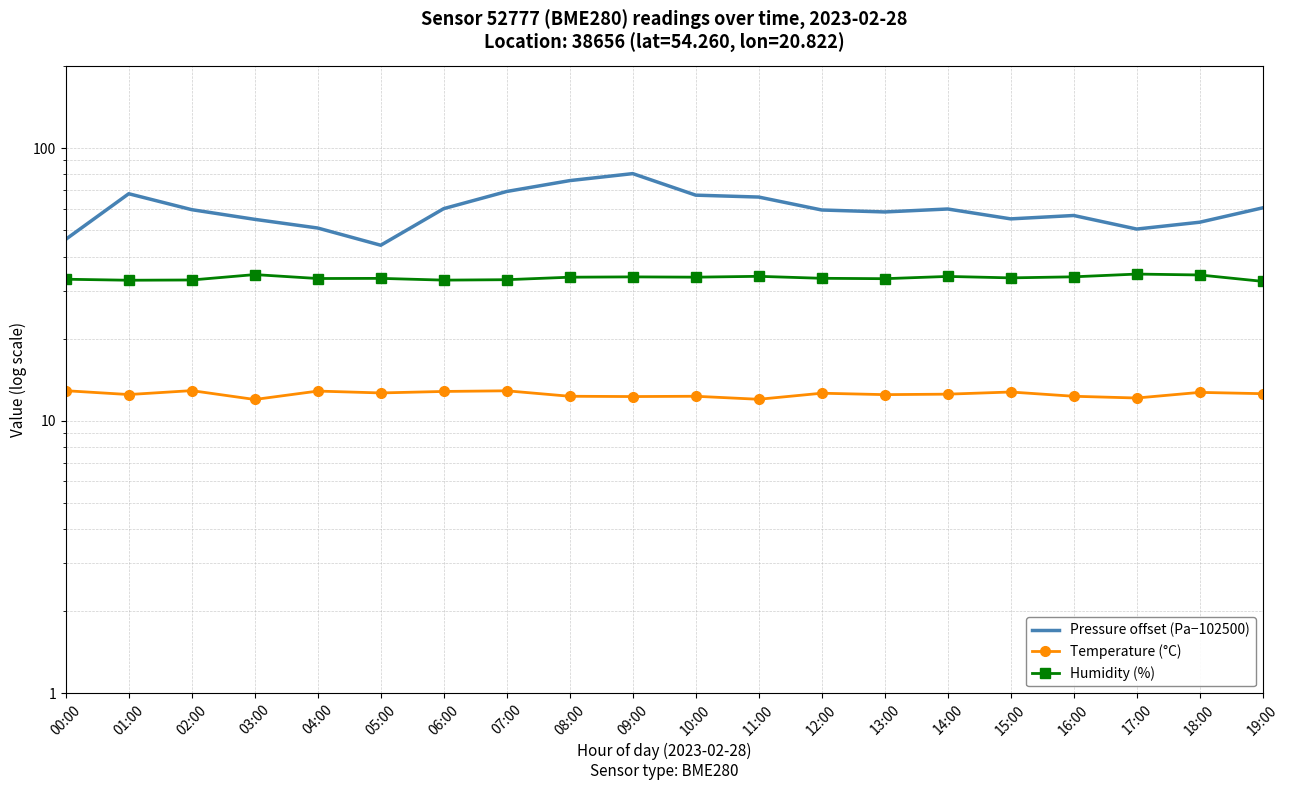

In Pressure offset (Pa−102500), how many points are higher than both neighbors (excluding endpoints)?

4